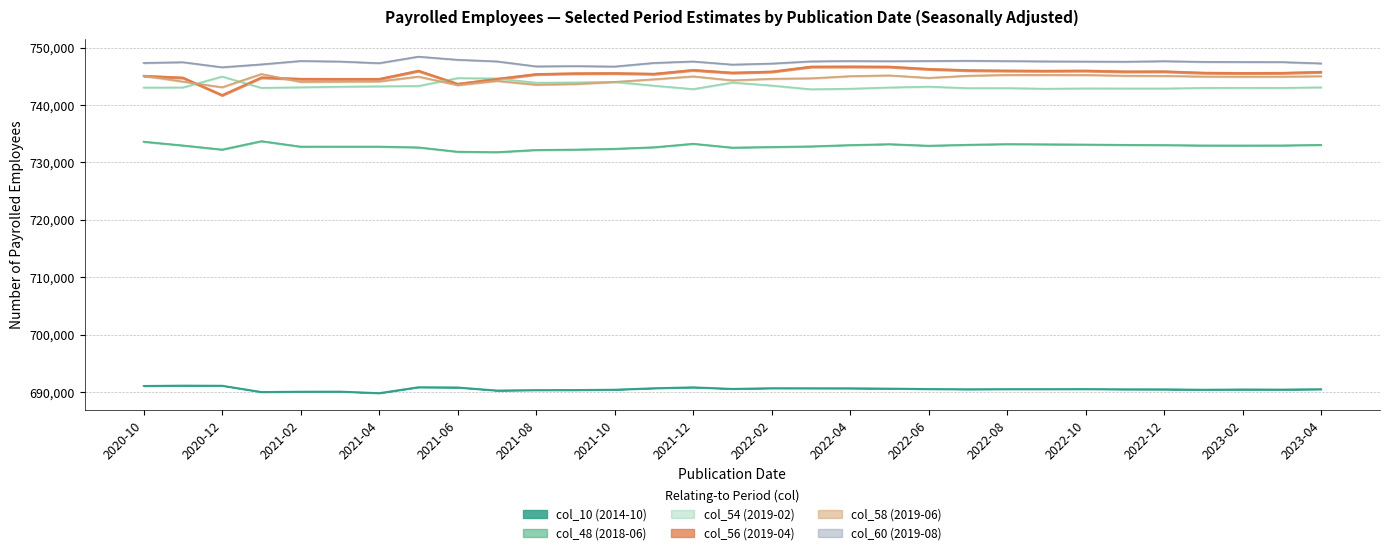

What is the label of the 5th point from the right?

2022-12